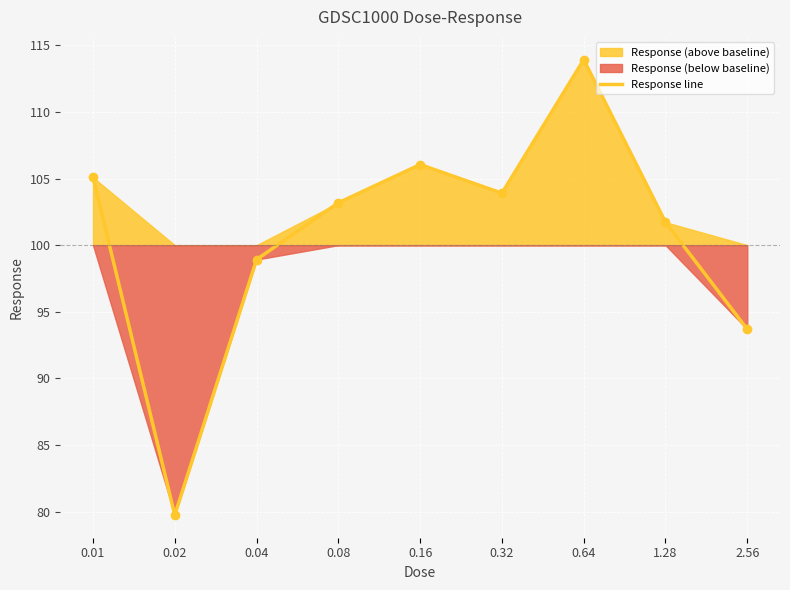

What is the change in value from 0.01 to 0.16?

+1.0